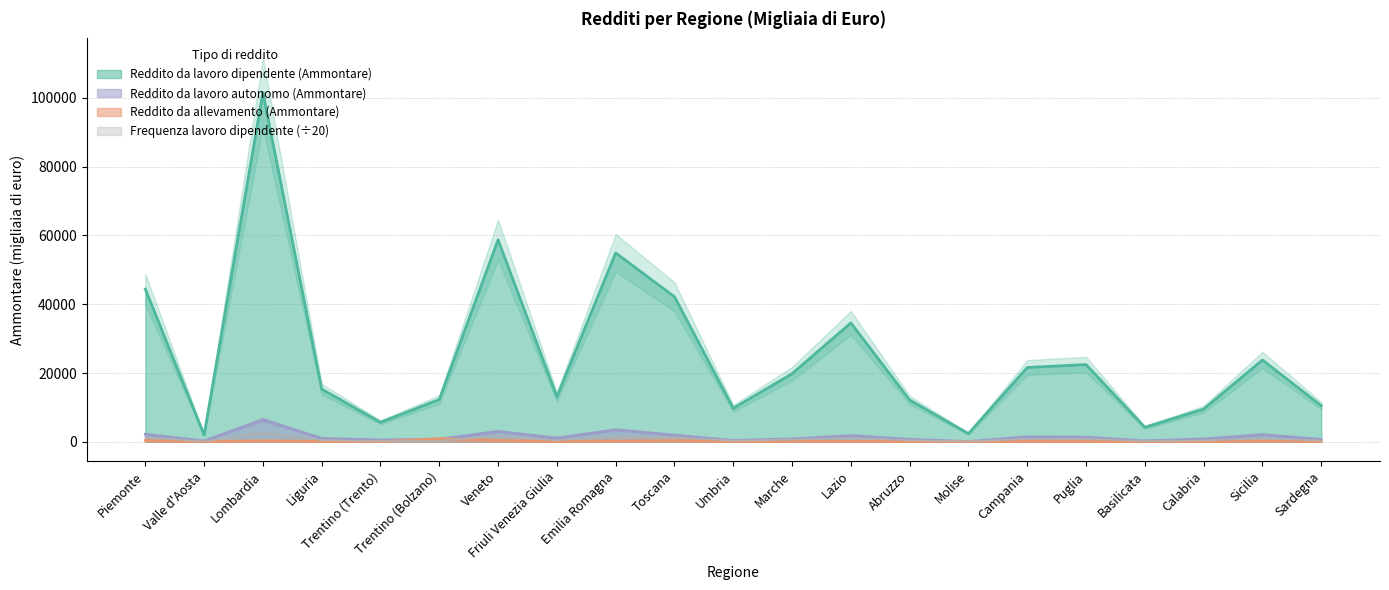

What are all the series names shown in the legend?

Reddito da lavoro dipendente (Ammontare), Reddito da allevamento (Ammontare), Reddito da lavoro autonomo (Ammontare), Frequenza lavoro dipendente